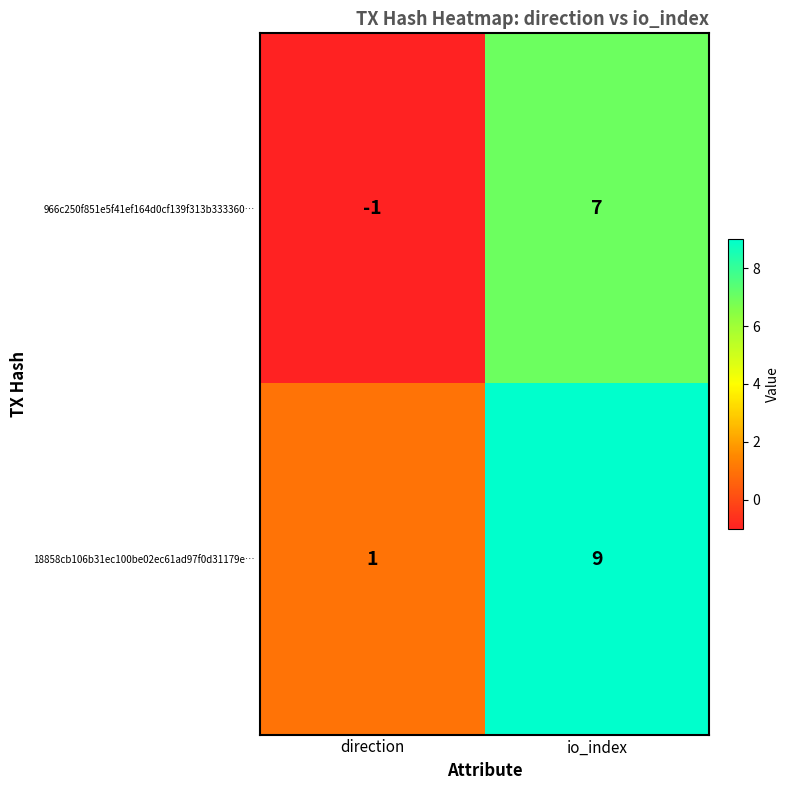

Rank the series by their average value, from lowest to highest.

966c250f851e5f41ef164d0cf139f313b333360…, 18858cb106b31ec100be02ec61ad97f0d31179e…